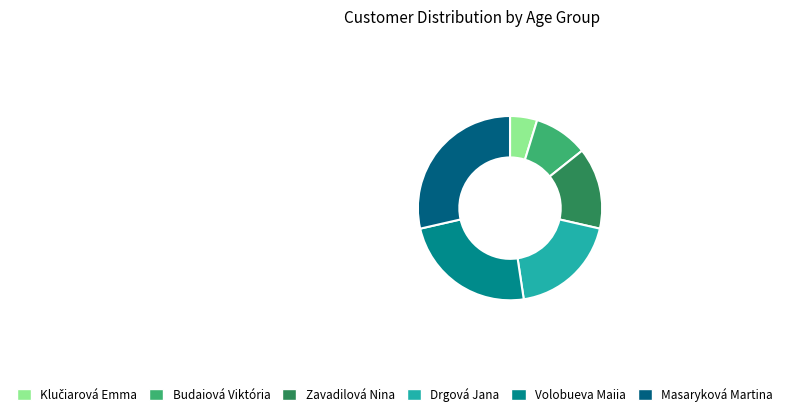

Is Masaryková Martina the majority of the pie?

No